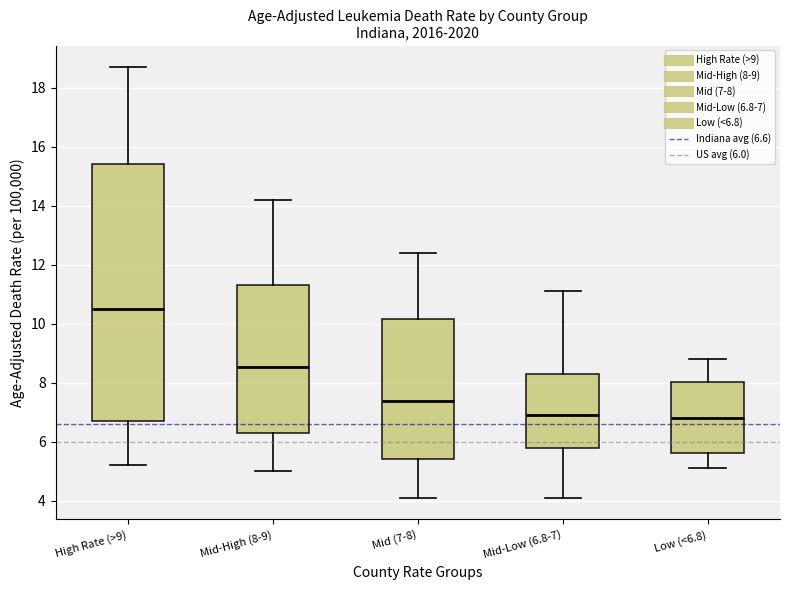

Reading left to right, read every box against the y-axis: the position of its median line, the range the box covers, and the ends of its whiskers. The values are not printed on the chart, so give them approximately, as read against the axis.

High Rate (>9): median 10.6, box 6.8 to 15.4, whiskers 5.2 to 18.8
Mid-High (8-9): median 8.6, box 6.4 to 11.4, whiskers 5.0 to 14.2
Mid (7-8): median 7.4, box 5.4 to 10.2, whiskers 4.2 to 12.4
Mid-Low (6.8-7): median 7.0, box 5.8 to 8.4, whiskers 4.2 to 11.2
Low (<6.8): median 6.8, box 5.6 to 8.0, whiskers 5.2 to 8.8